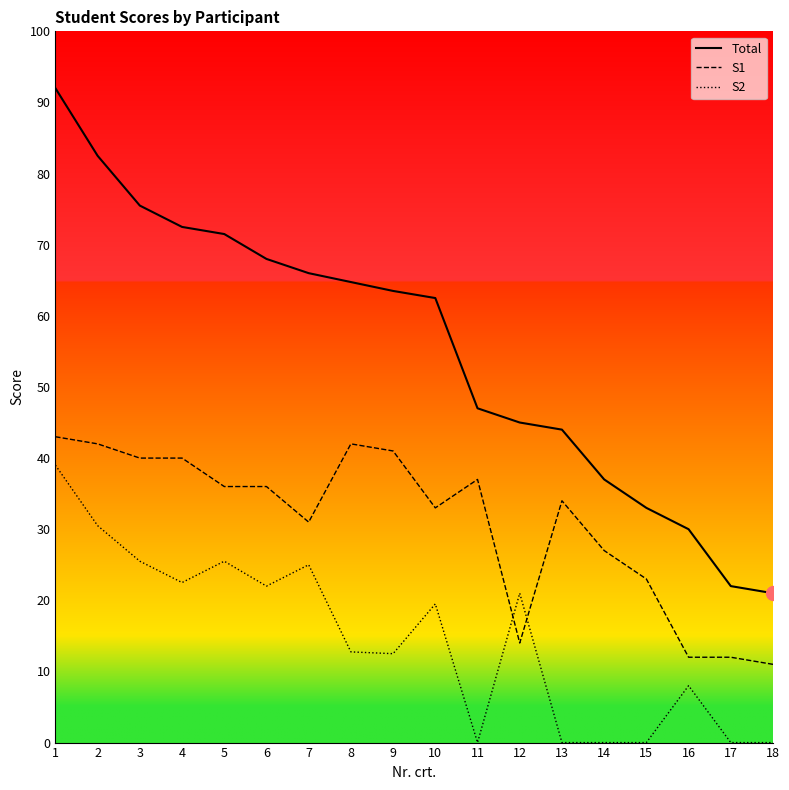

At which label does Total first exceed 63?

1